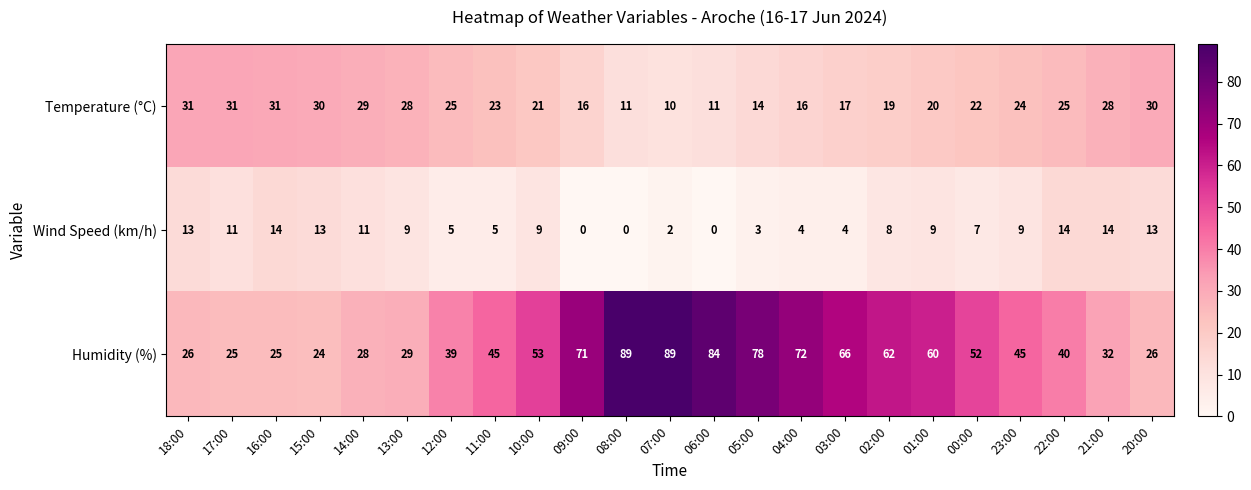

What is the maximum value shown in the chart?

89